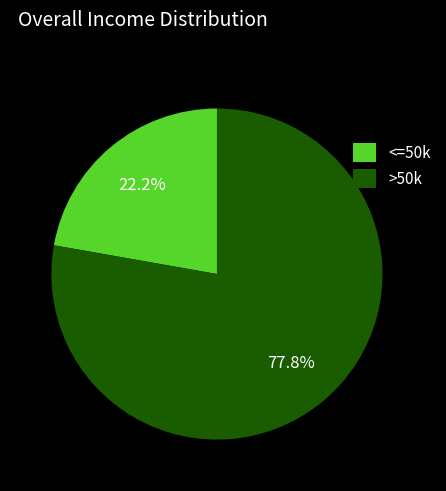

Combined, do >50k and <=50k account for over 50%?

Yes